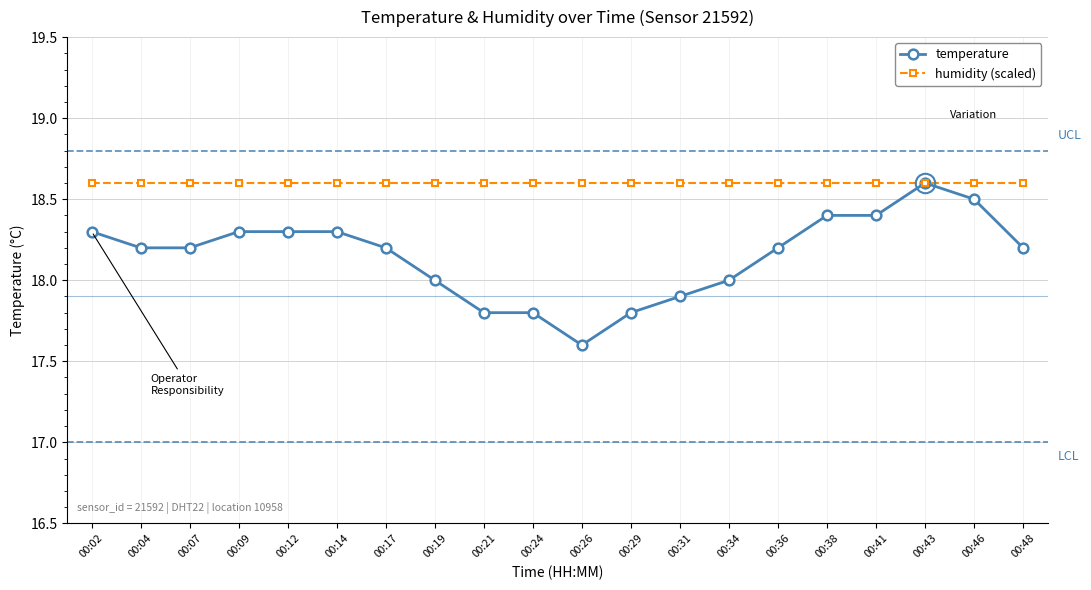

At which category is the sum across all series the highest?

00:43